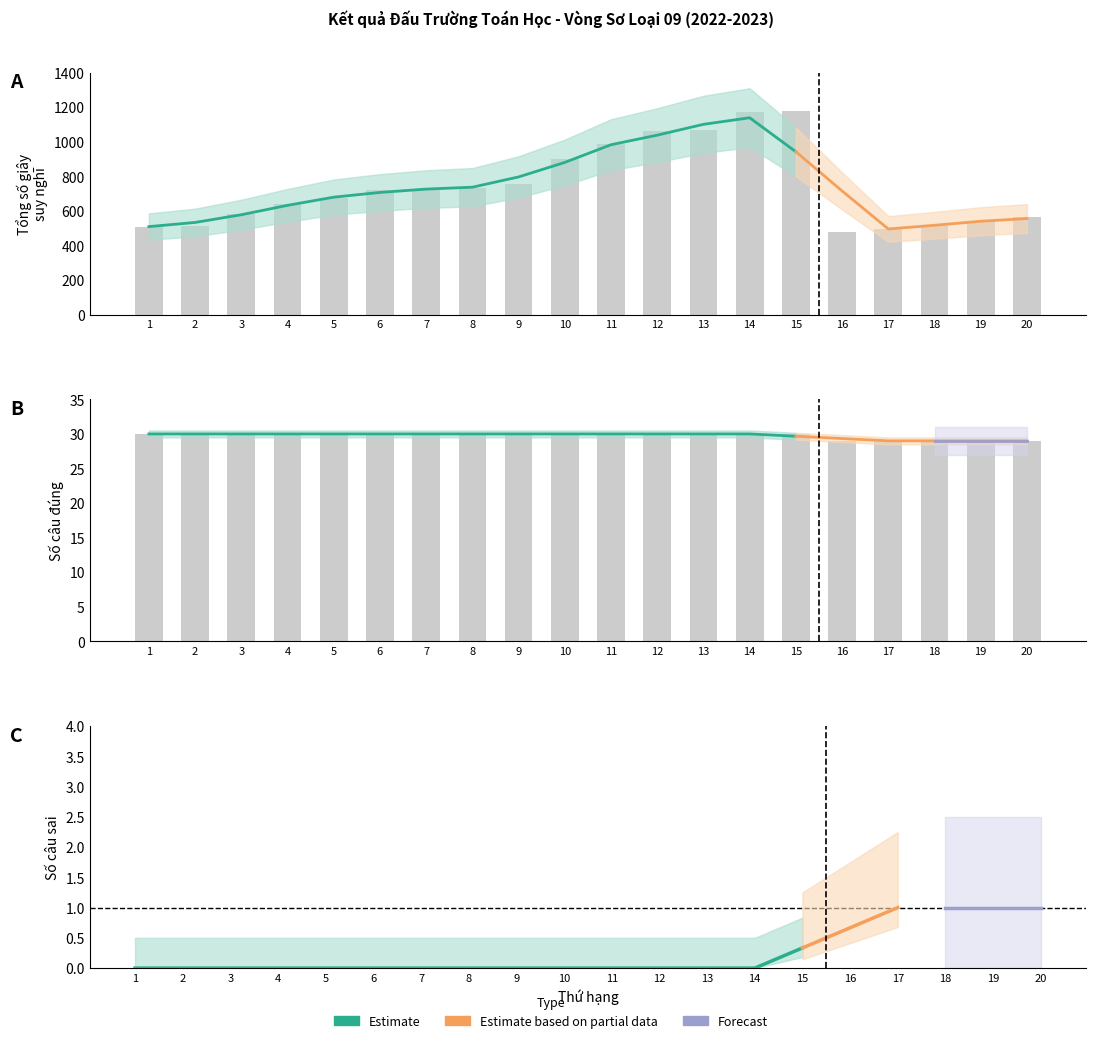

The Số câu đúng series shows 30 at 8. True or false?

True